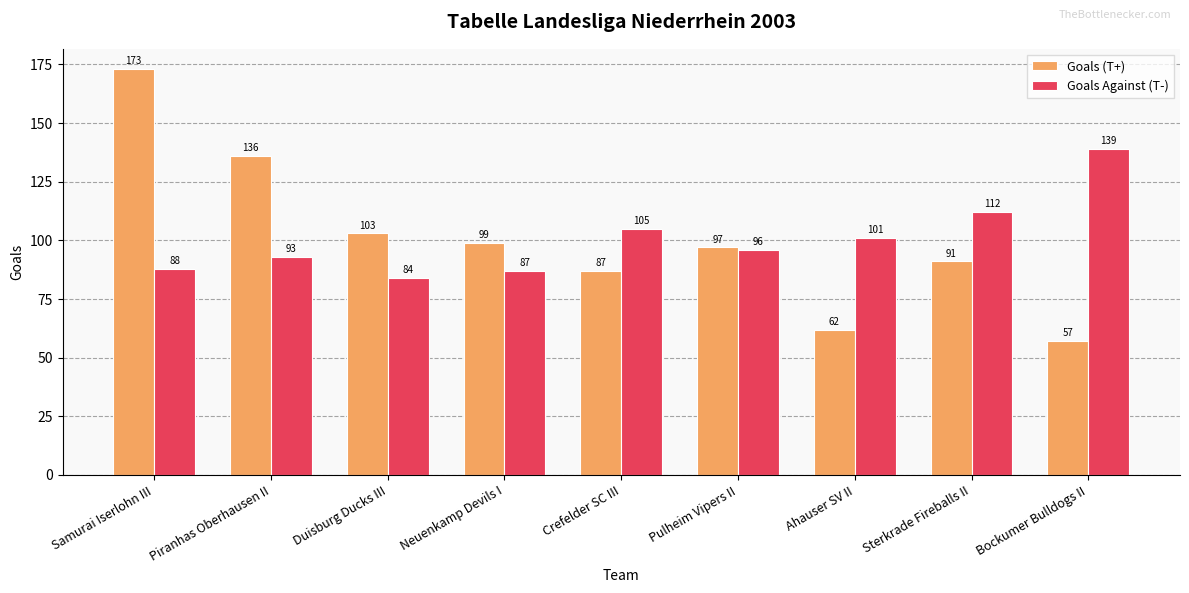

What is the difference between the maximum and second lowest values in the Goals Against (T-) series?

52